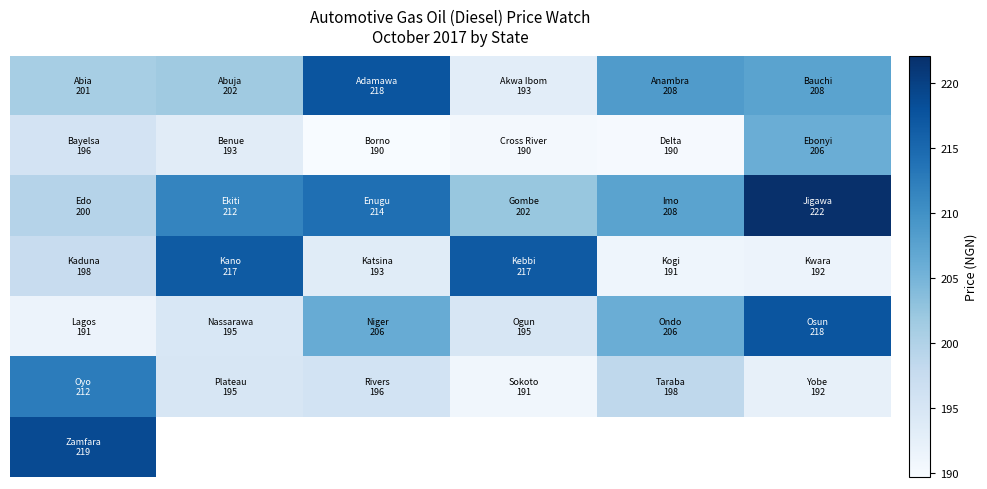

How many series are shown in this chart?

7